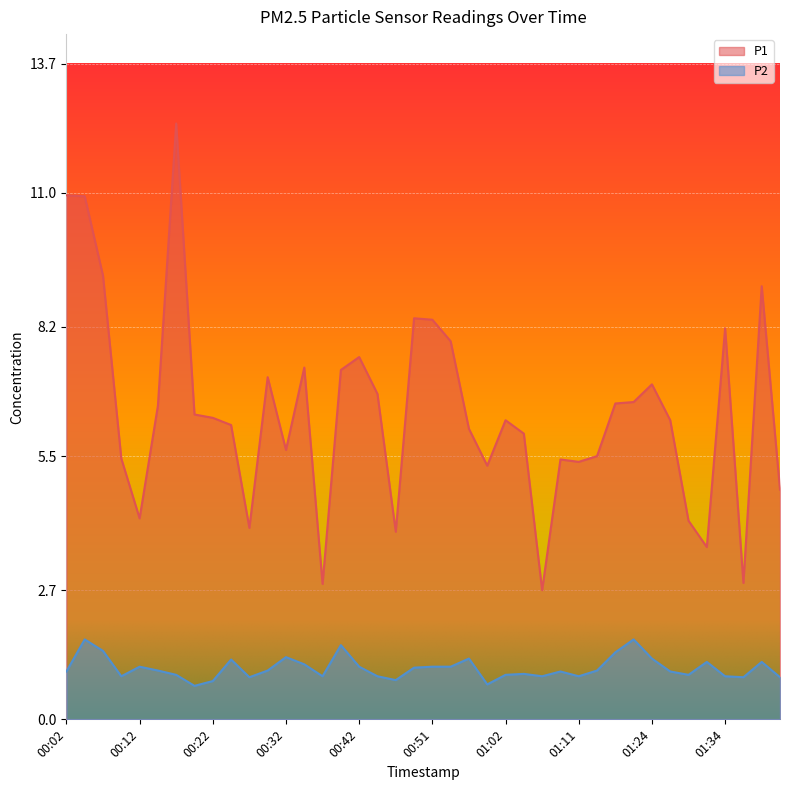

Read the P1 value at 00:17.

12.4